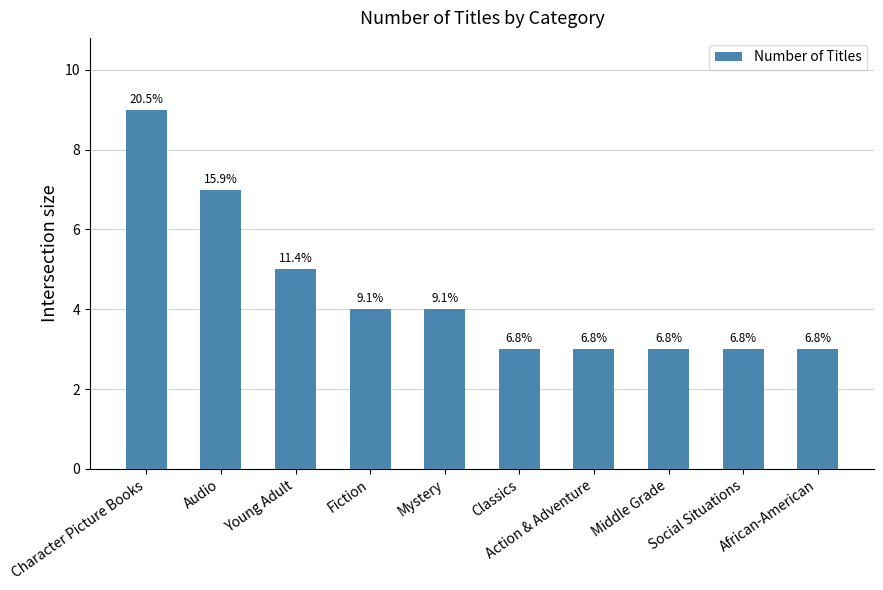

The value at Action & Adventure is 1. True or false?

False